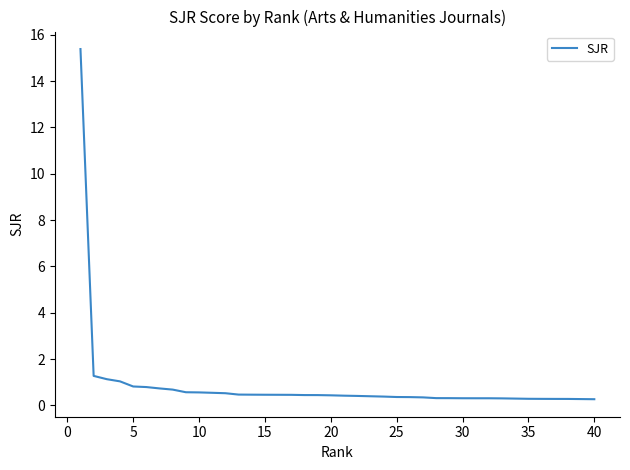

What is the difference between the maximum and minimum values?

15.1